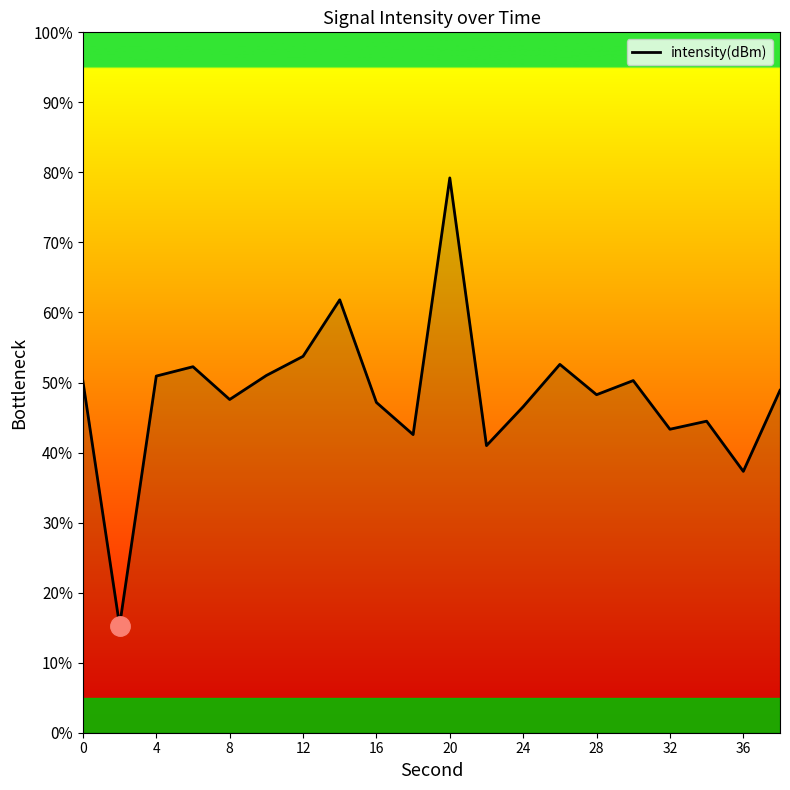

What is the difference between the maximum and minimum values?

63.9